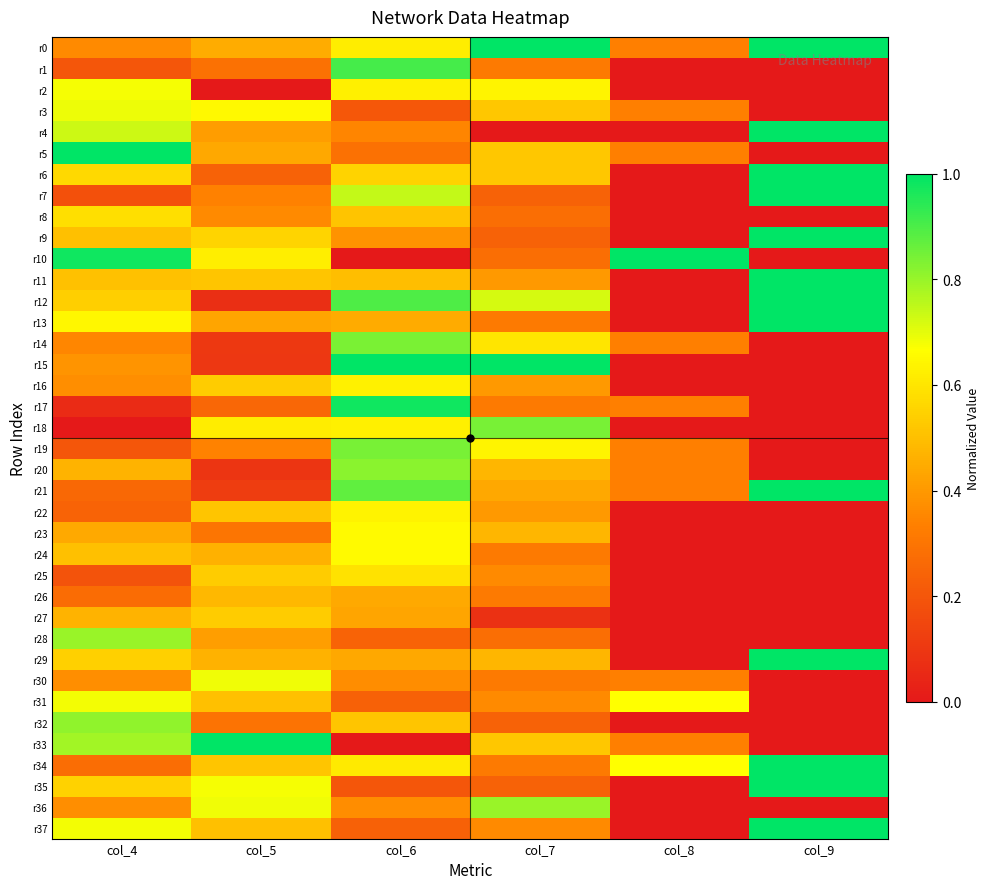

At how many categories does at least one series exceed 0?

6